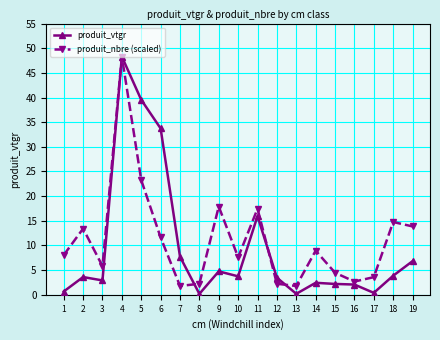

Which series has the largest range (max minus min)?

produit_vtgr